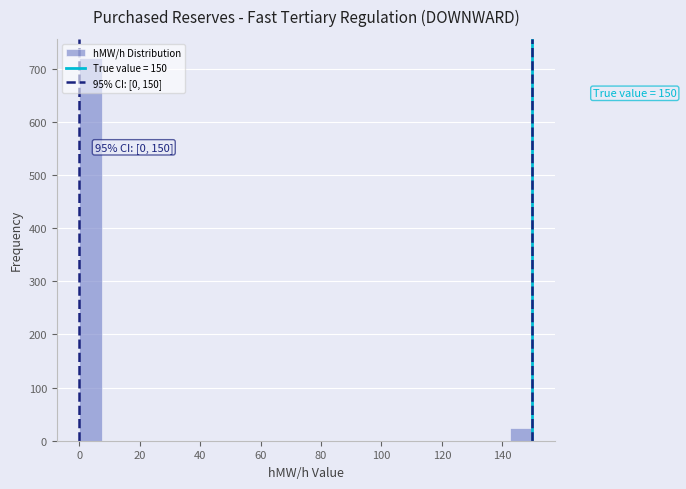

Around what value on the x-axis is the tallest bar? Give the approximate position of its centre, as read against the axis.

4